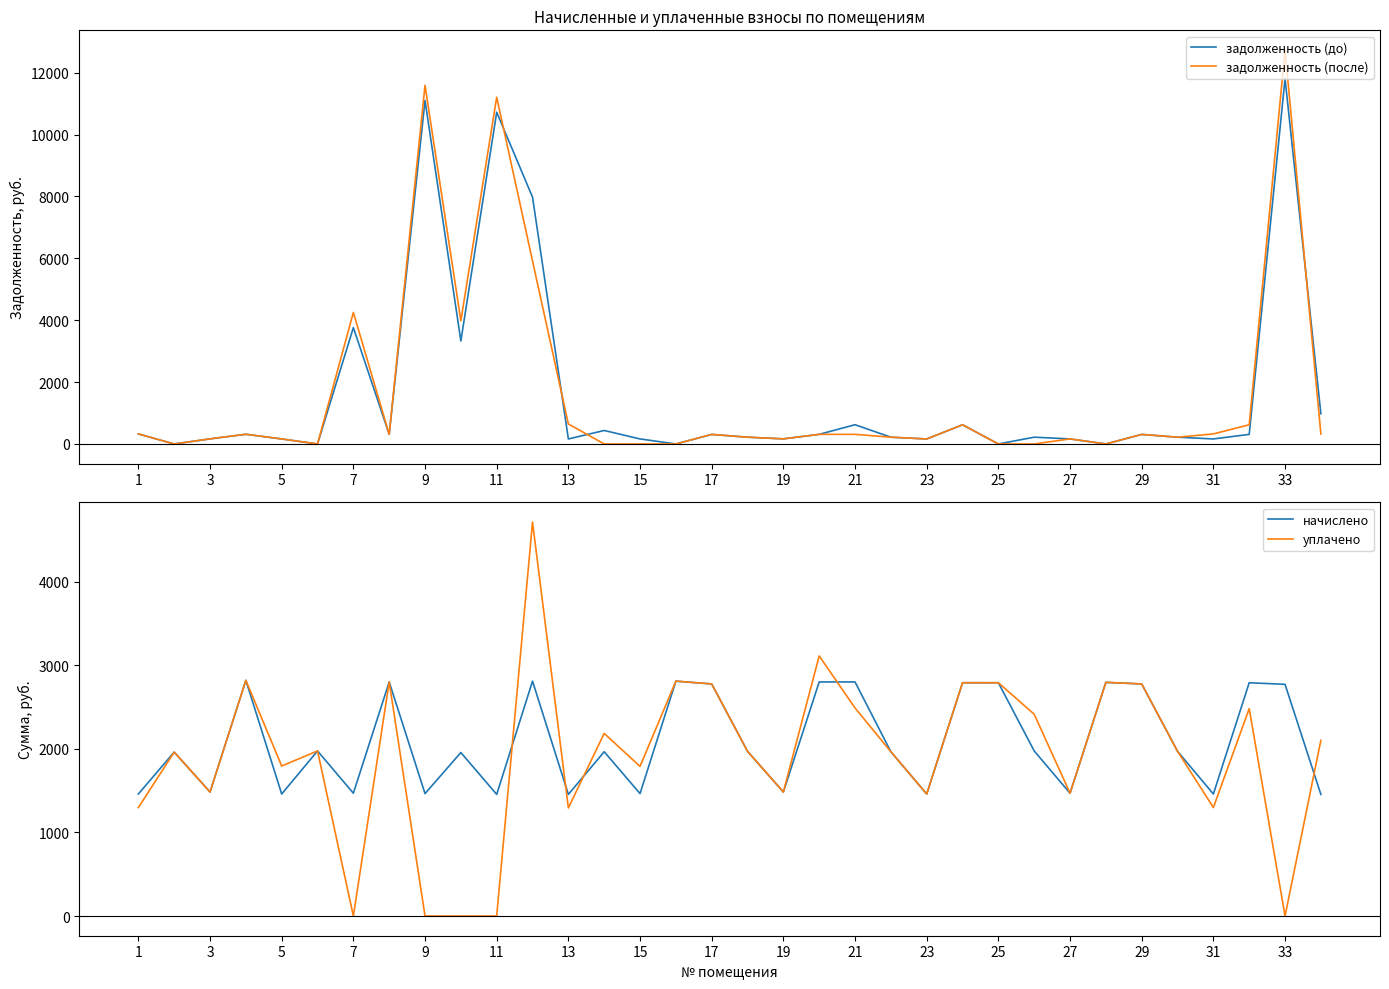

What is the sum of the уплачено values at 23 and 5?

3254.2